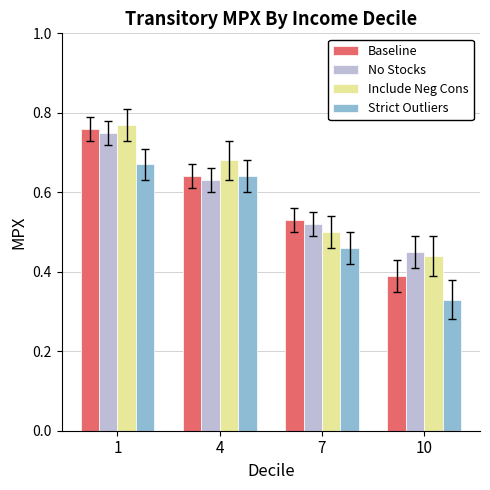

List the labels in order of Baseline value, largest first.

1, 4, 7, 10